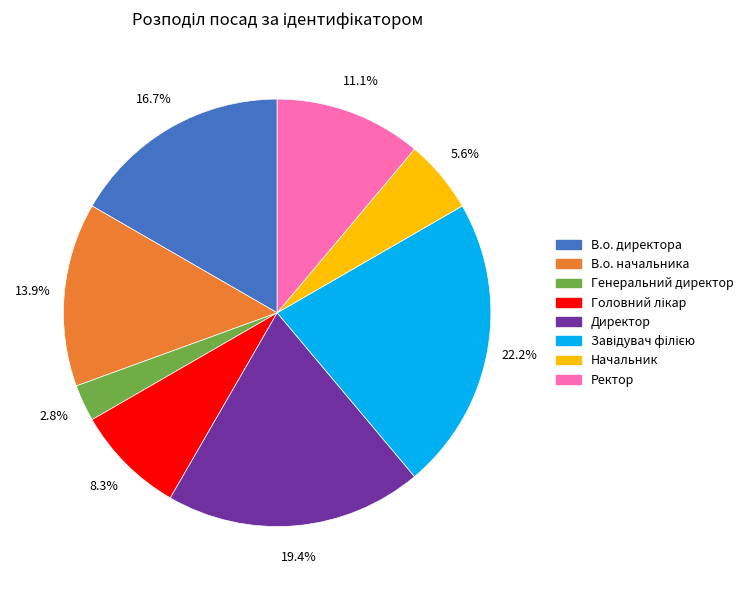

True or false: Директор accounts for 19% of the total.

True